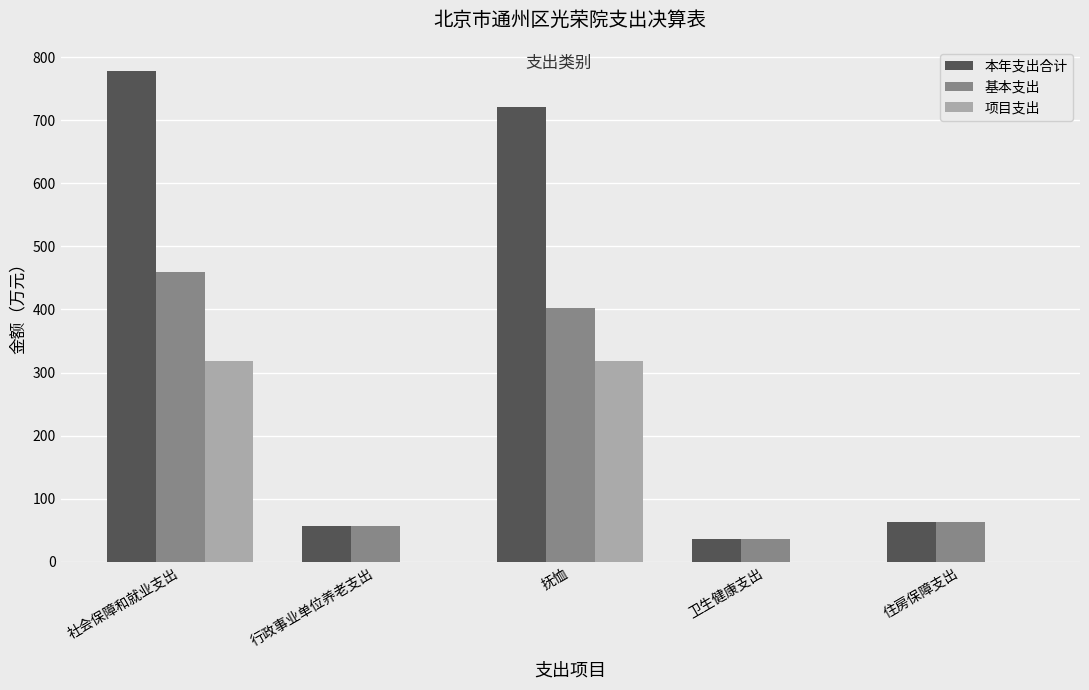

The 项目支出 series shows 505.3 at 抚恤. True or false?

False